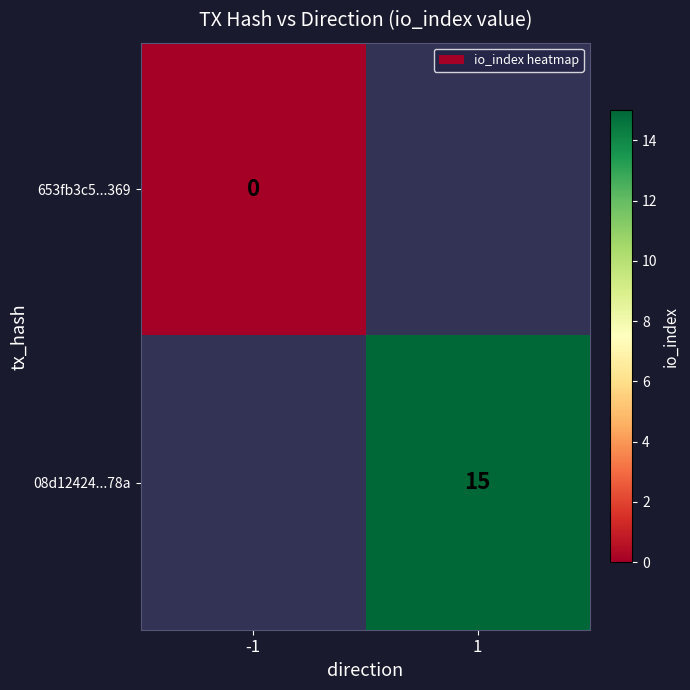

Is it true that 08d12424...78a equals 15 at 1?

True